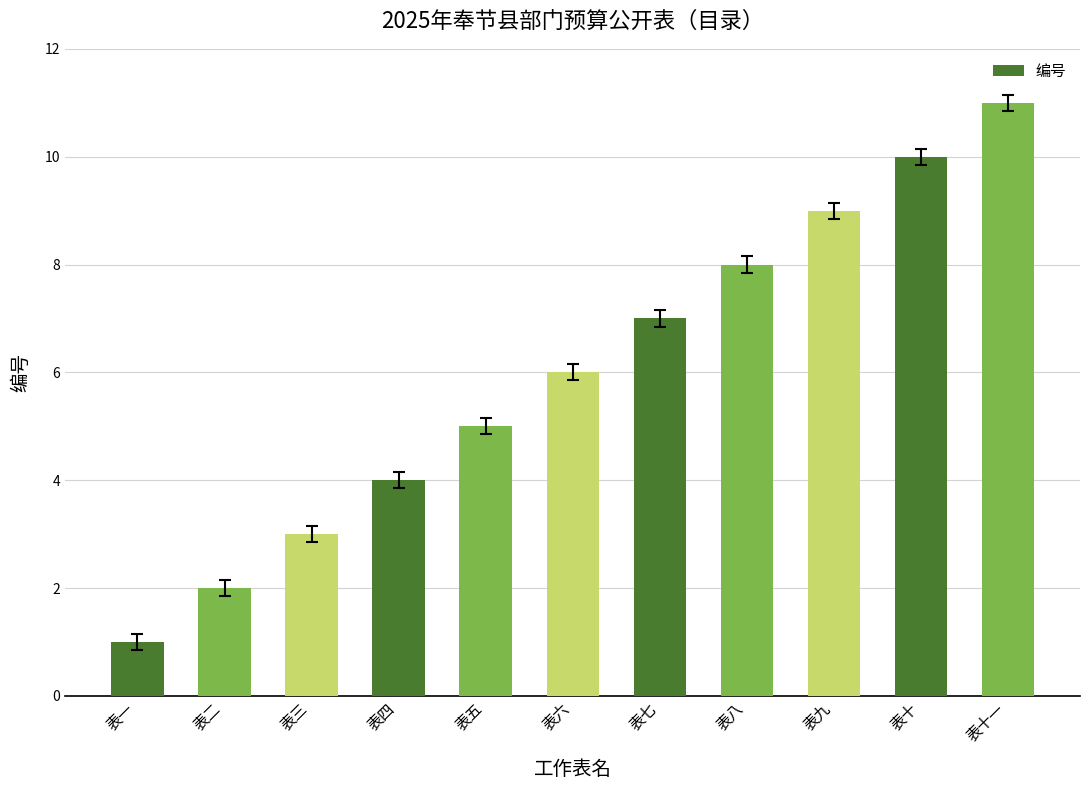

How many bars are there in total?

11